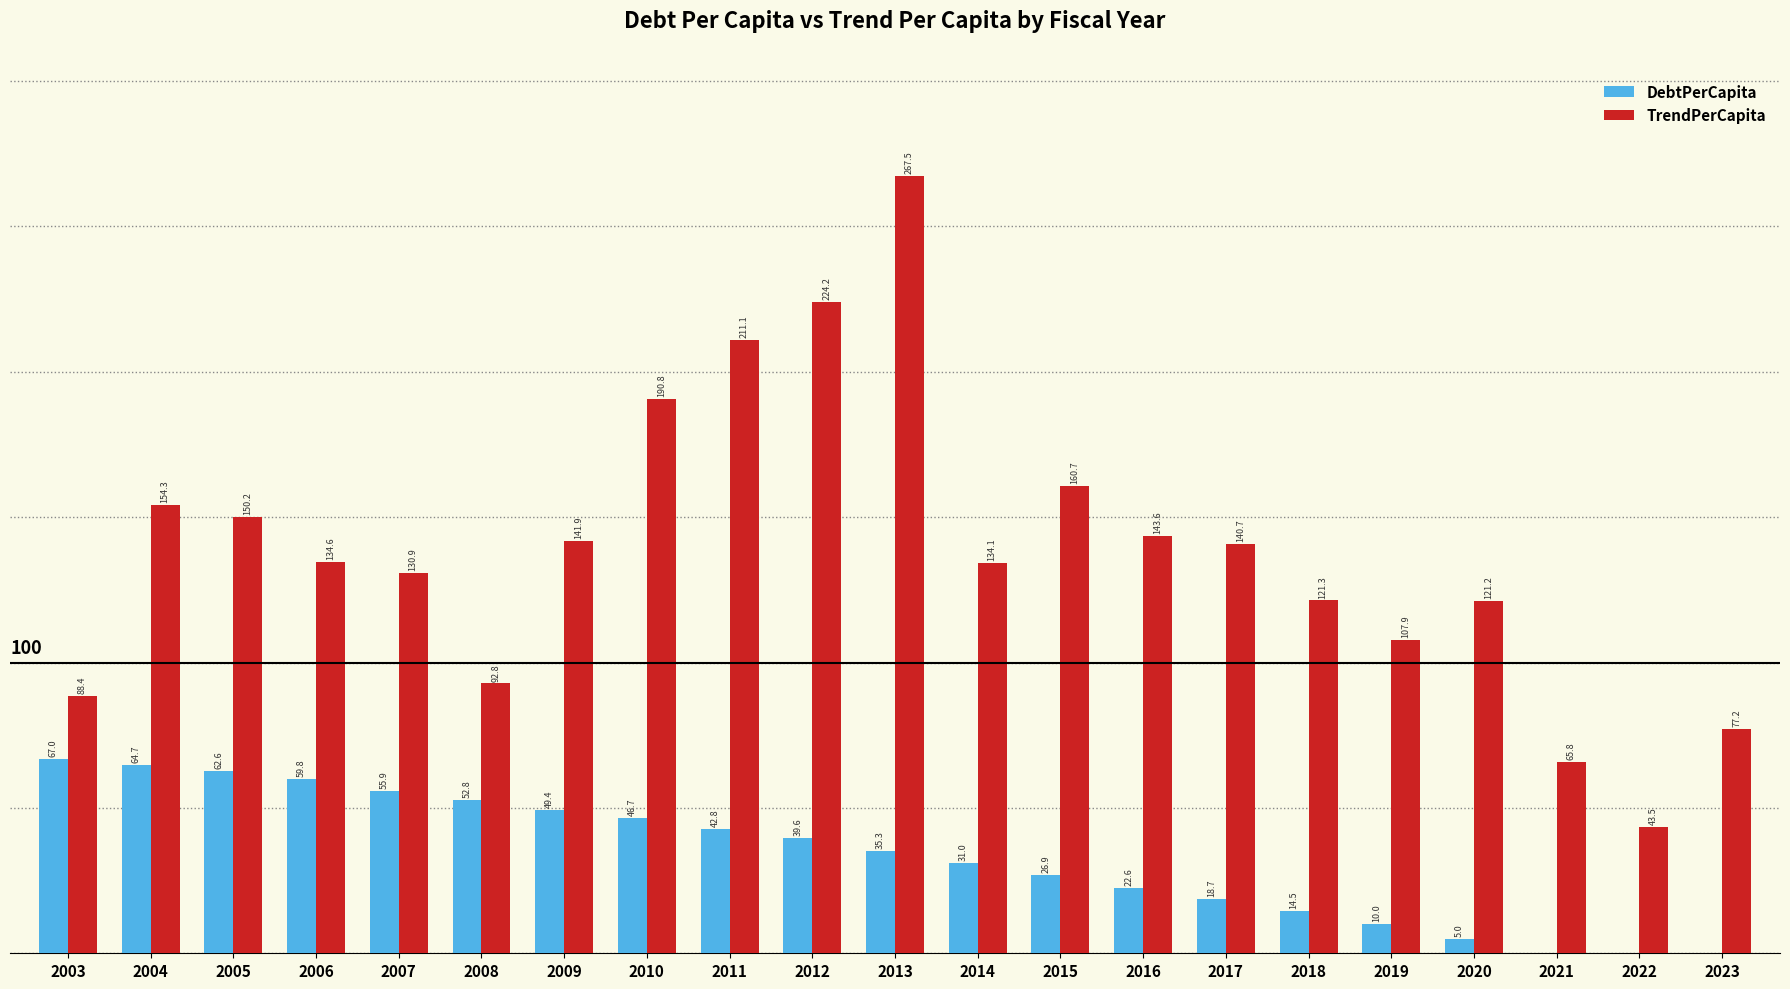

Is the value of TrendPerCapita at 2022 greater than the value of DebtPerCapita at 2023?

Yes